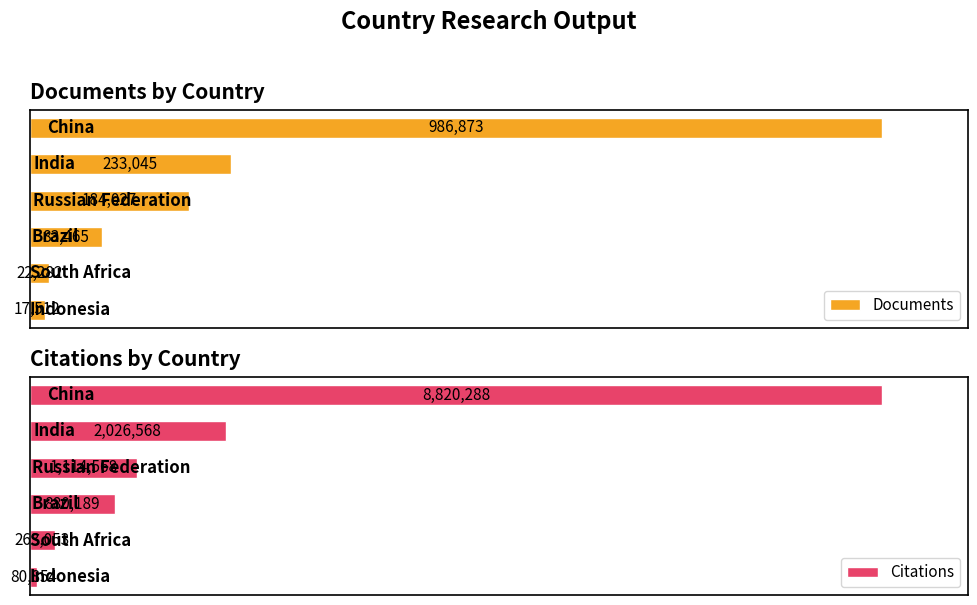

Reading left to right, transcribe all the data shown in this chart.

Documents: 986873	233045	184027	83465	22282	17512
Citations: 8820288	2026568	1114568	880189	263053	80854